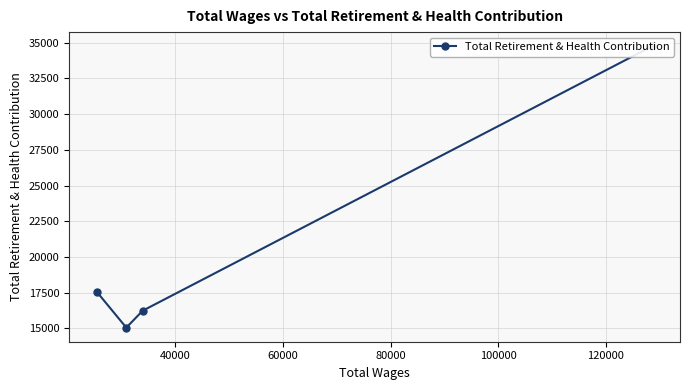

How many lines are shown in the chart?

1